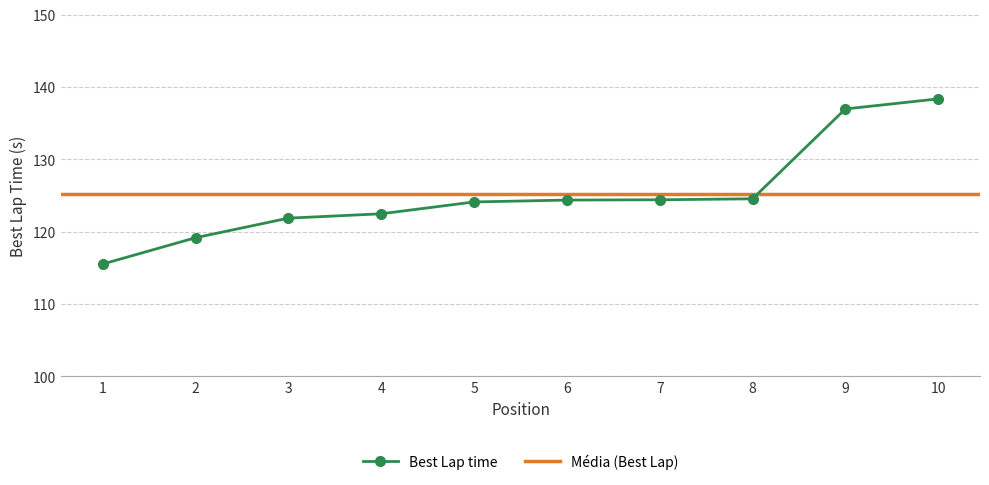

How many values exceed 124?

6